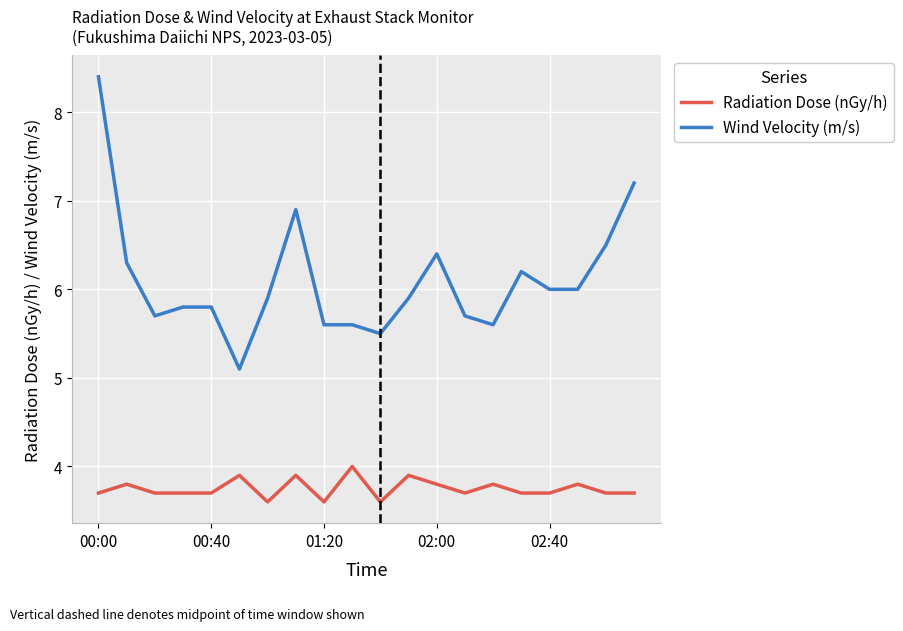

What is the greatest value displayed?

8.4